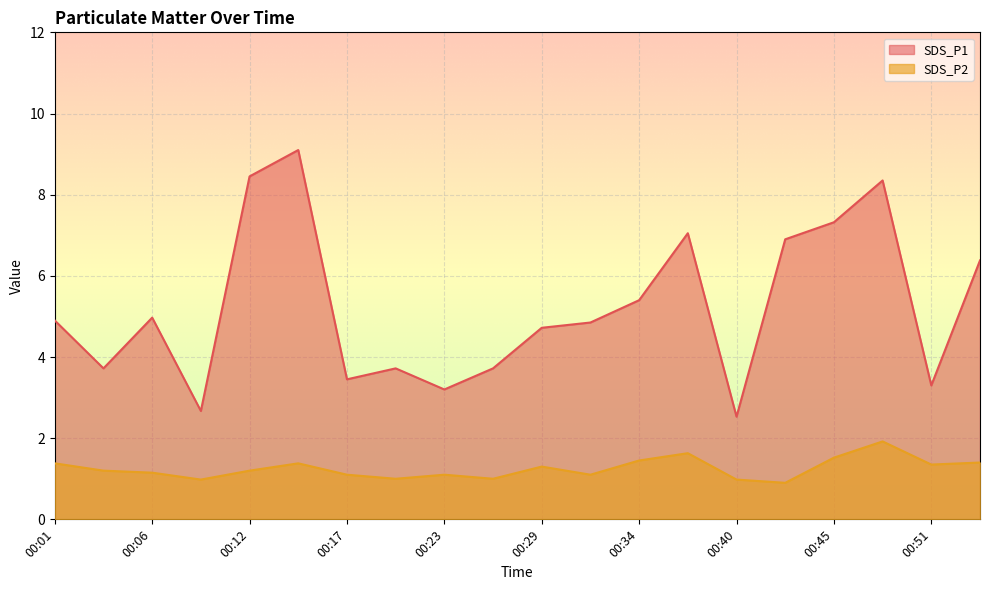

How many data points in SDS_P1 are above 4?

12